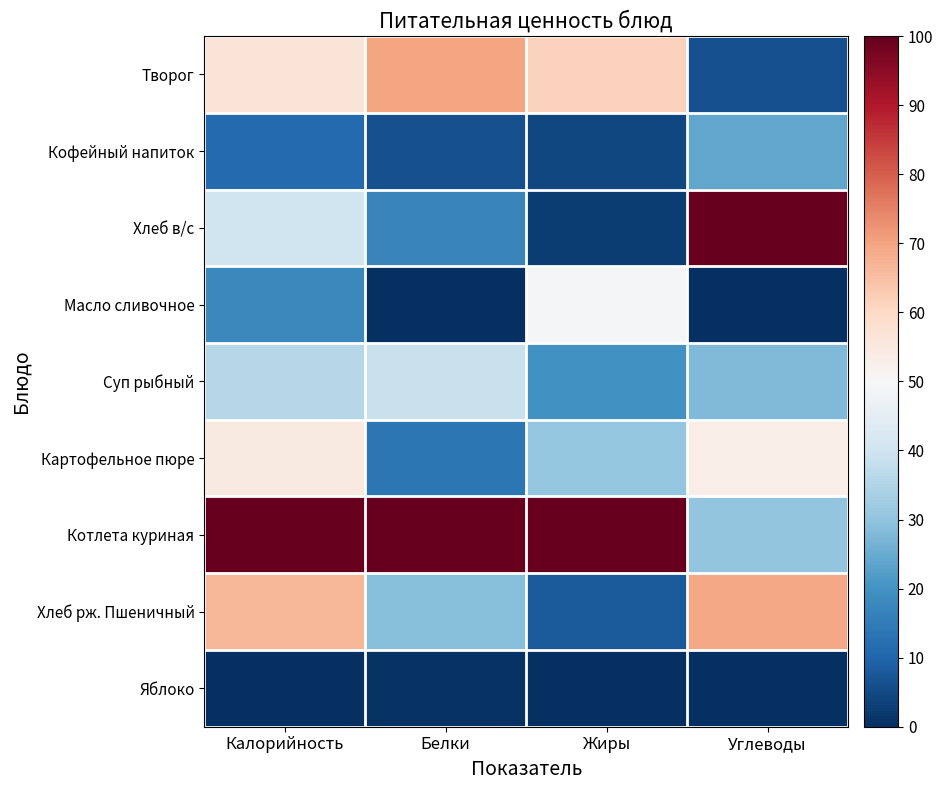

Which label corresponds to the smallest value in the chart?

Белки